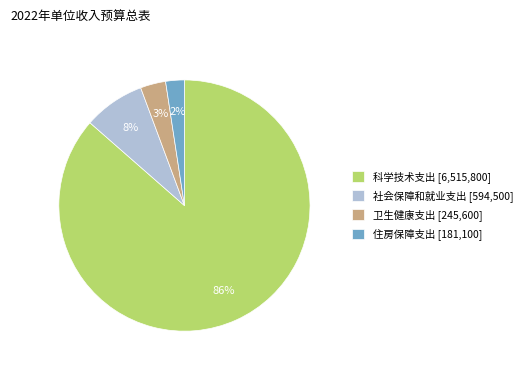

What is the smallest slice in the pie chart?

住房保障支出